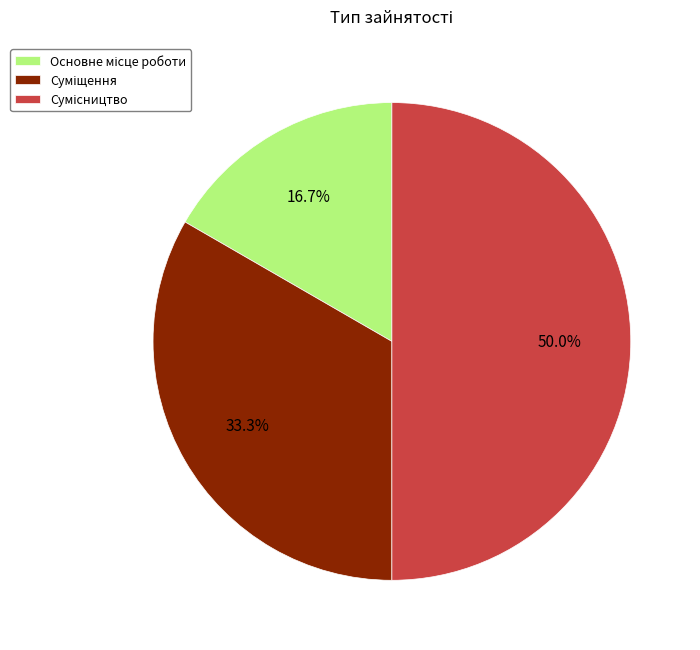

What is the largest slice in the pie chart?

Сумісництво